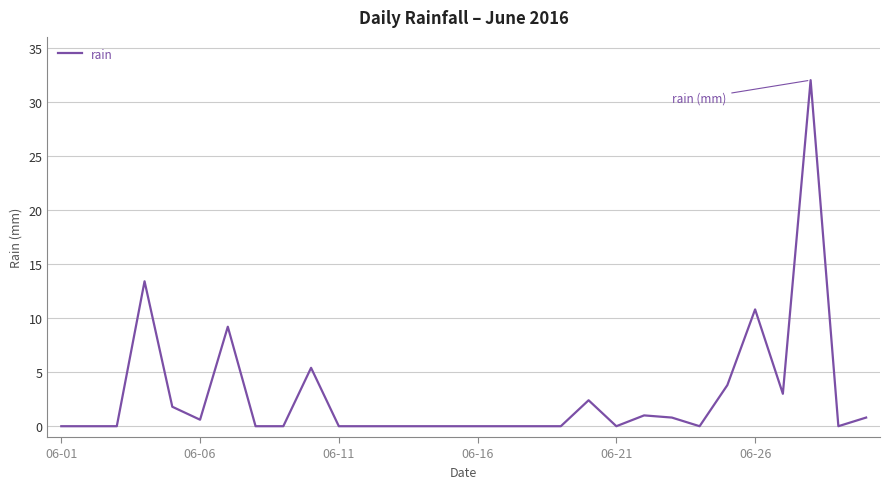

What is the maximum value shown in the chart?

32.0